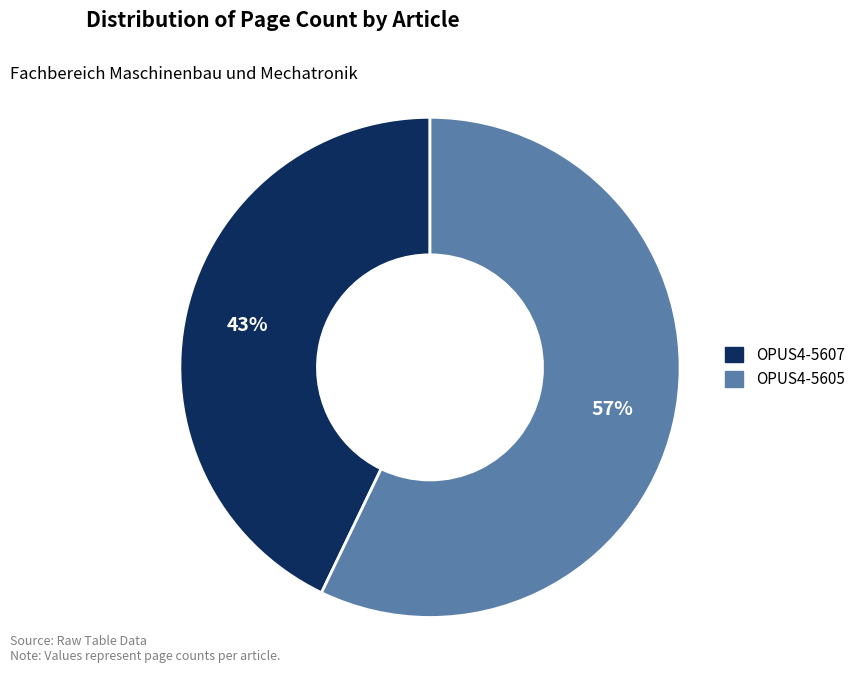

The OPUS4-5605 slice represents 57% of the pie. True or false?

True